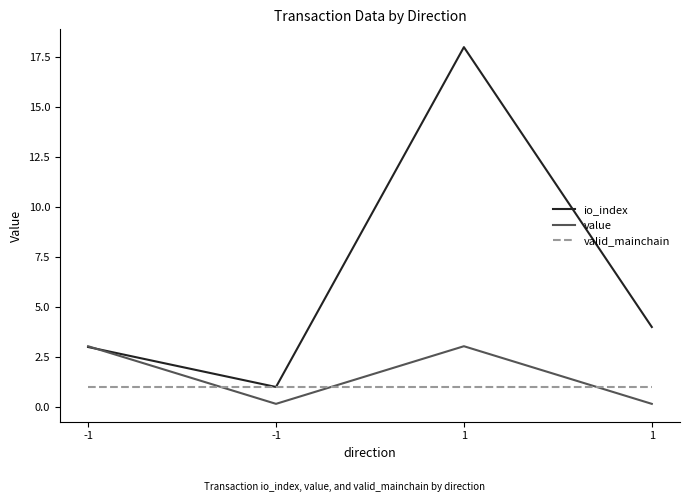

What are all the series names shown in the legend?

io_index, value, valid_mainchain